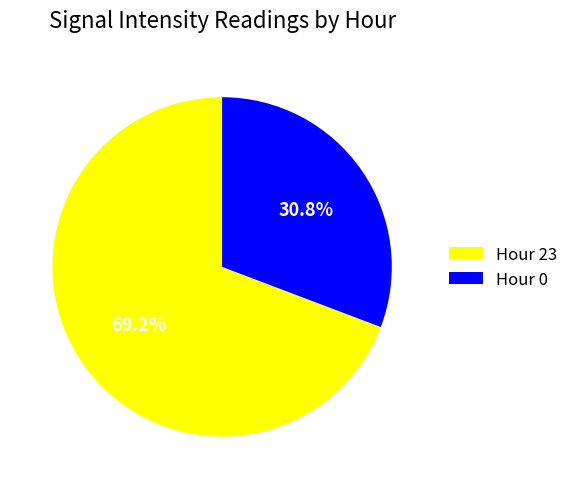

What is the largest slice in the pie chart?

Hour 23